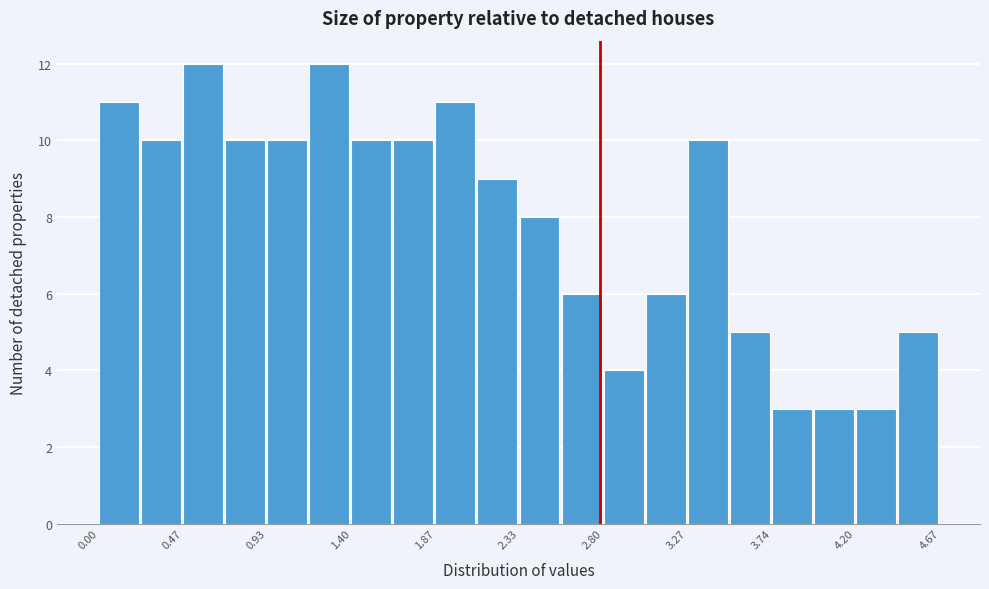

What is the height of the bar covering 0.95 to 1.15 on the x-axis? Neither the bar edges nor the heights are printed on the chart, so give them approximately, as read against the axes.

10